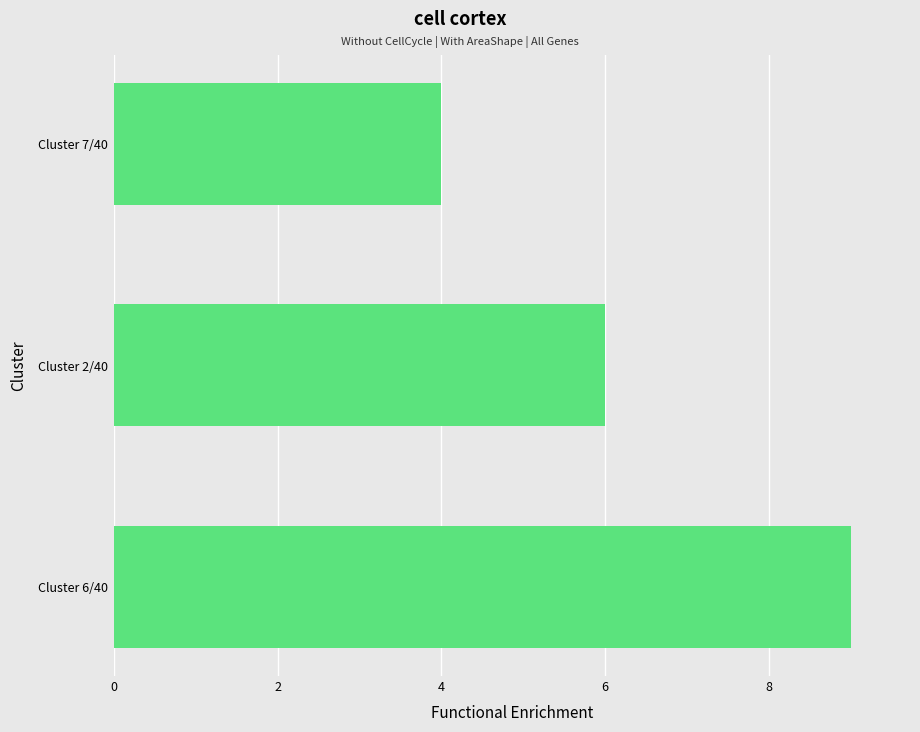

Which category has the lowest value across all series?

Cluster 7/40